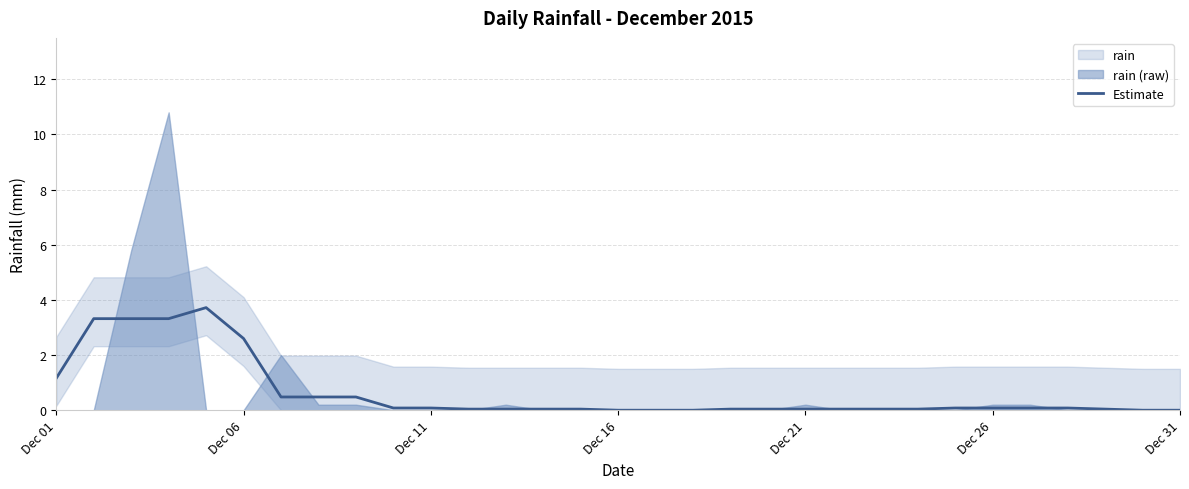

Where is Estimate nearest to the value 1?

Dec 01